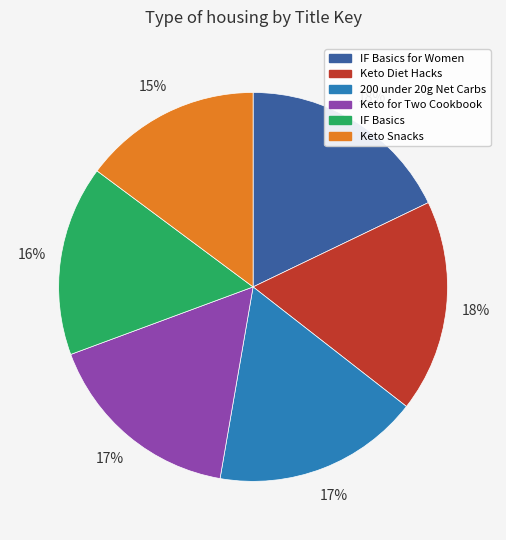

To the nearest percent, what is the difference between the largest and smallest slice percentages?

3%